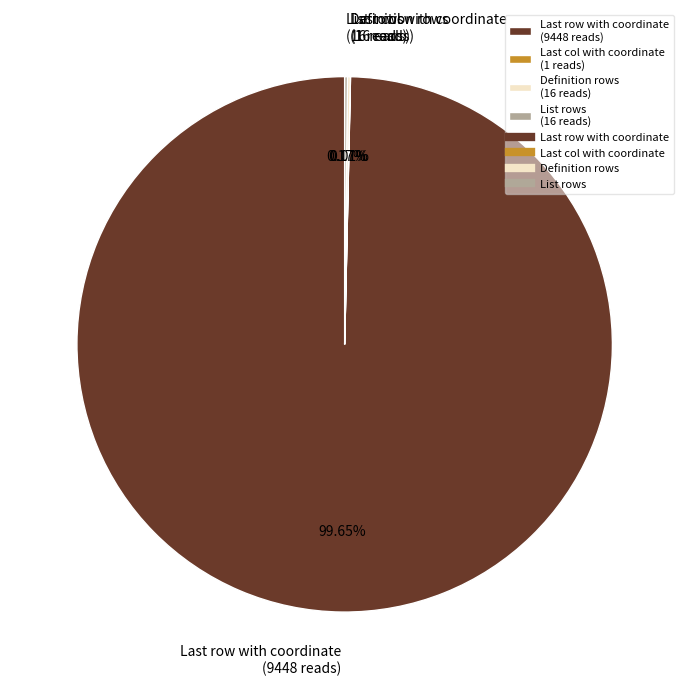

Is there any slice that represents more than half of the pie?

Yes